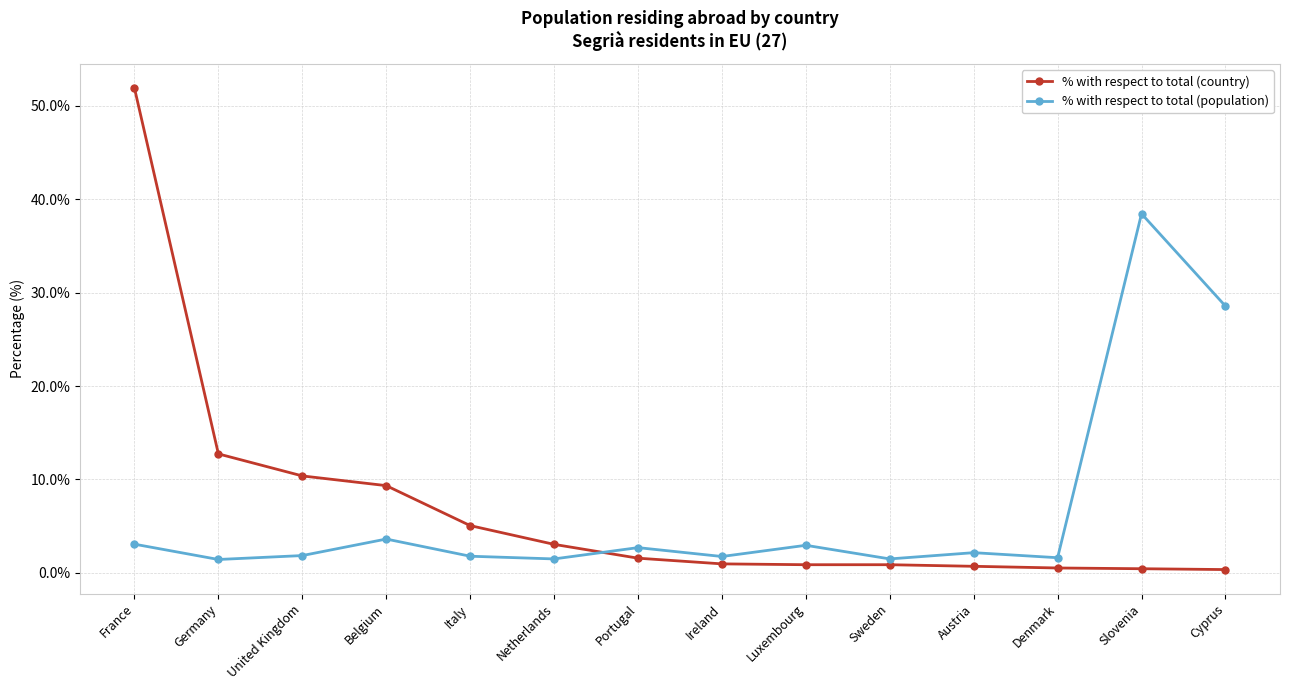

Between Netherlands and Slovenia, which series saw the biggest shift?

% with respect to total (population)